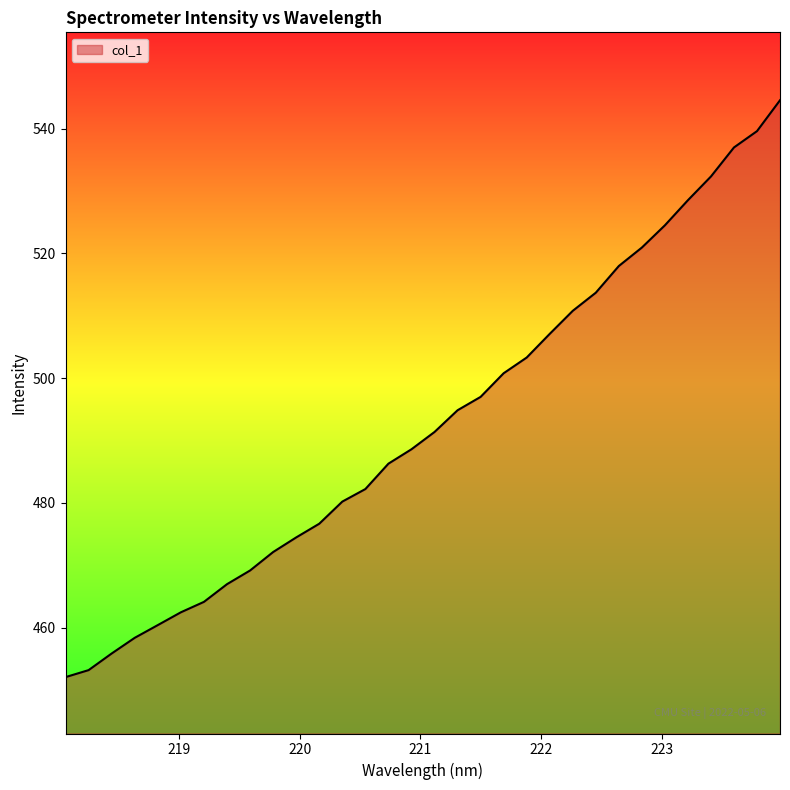

What is the minimum value shown in the chart?

452.1